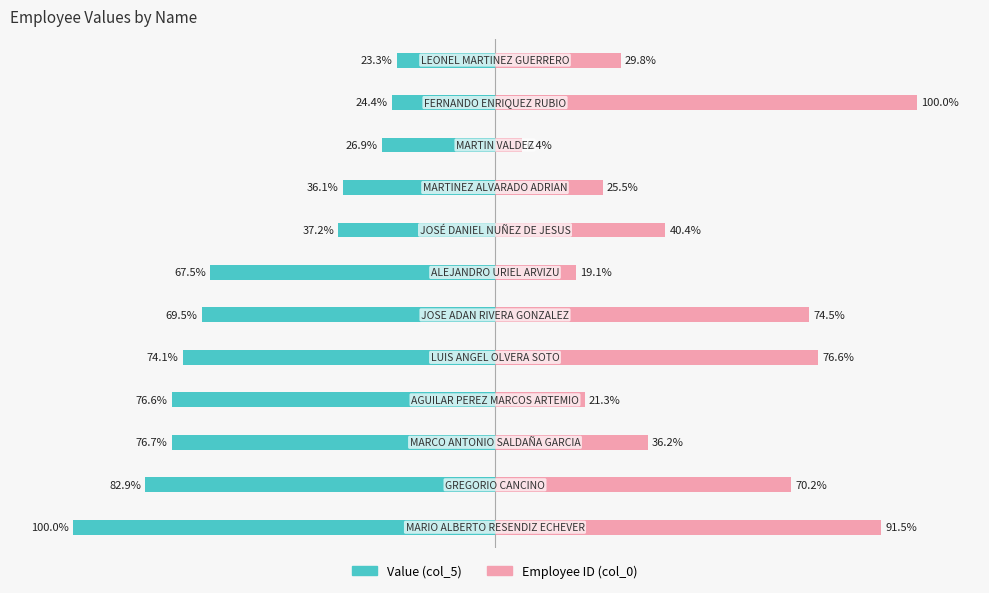

How many data points does each series have?

12